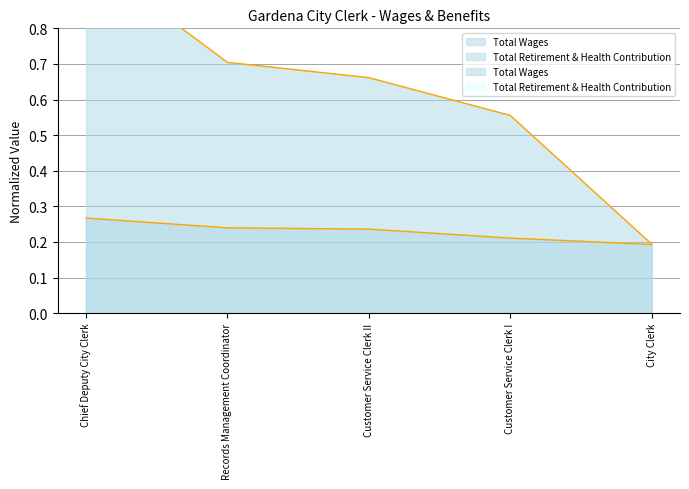

True or false: Total Wages and Total Retirement & Health Contribution intersect in this chart.

False